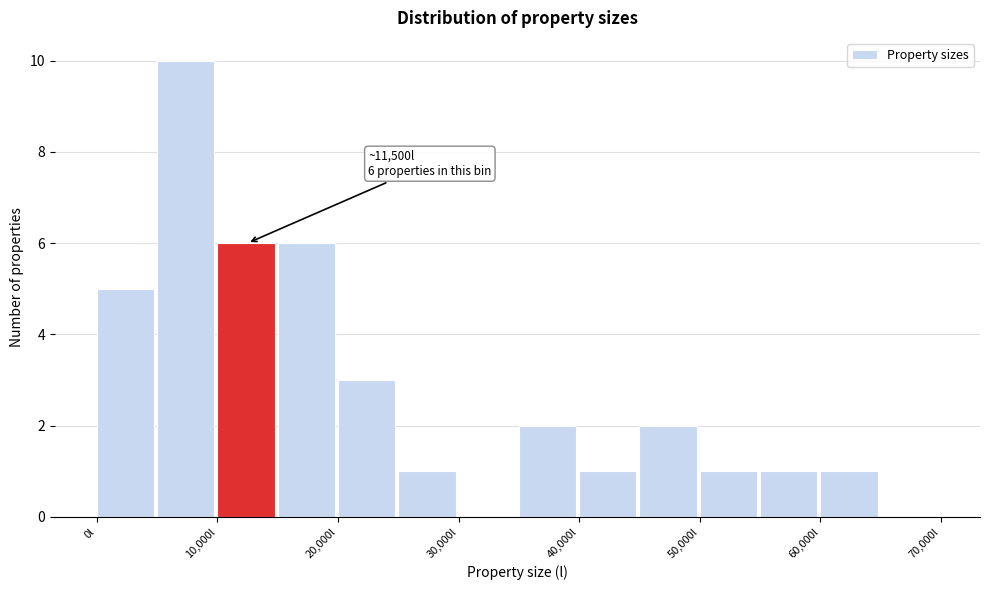

Which range on the x-axis has the tallest bar?

5000 to 10000